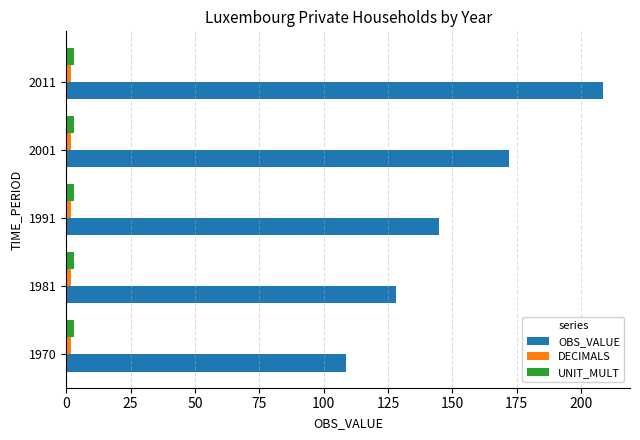

Which series changed the most between 1970 and 1991?

OBS_VALUE